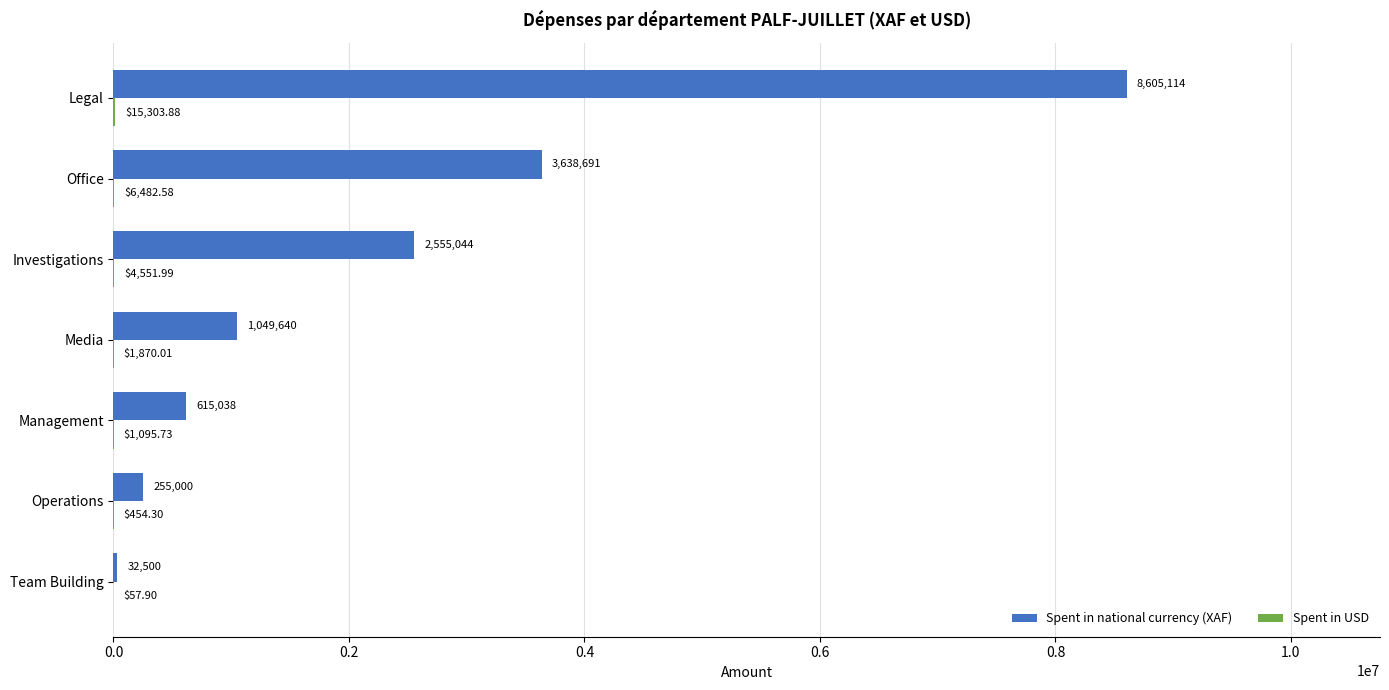

How many data points does each series have?

7